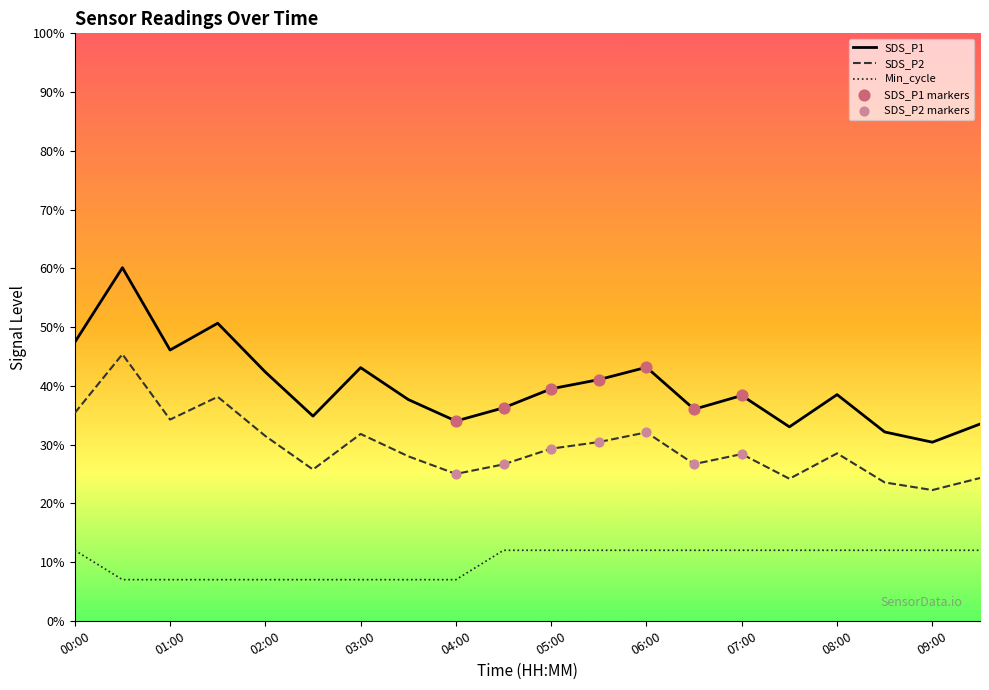

Is the value of Min_cycle at 01:30 greater than the value of SDS_P2 at 01:30?

No